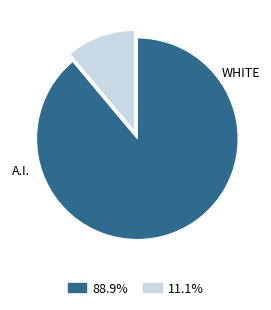

Is there any slice that represents more than half of the pie?

Yes